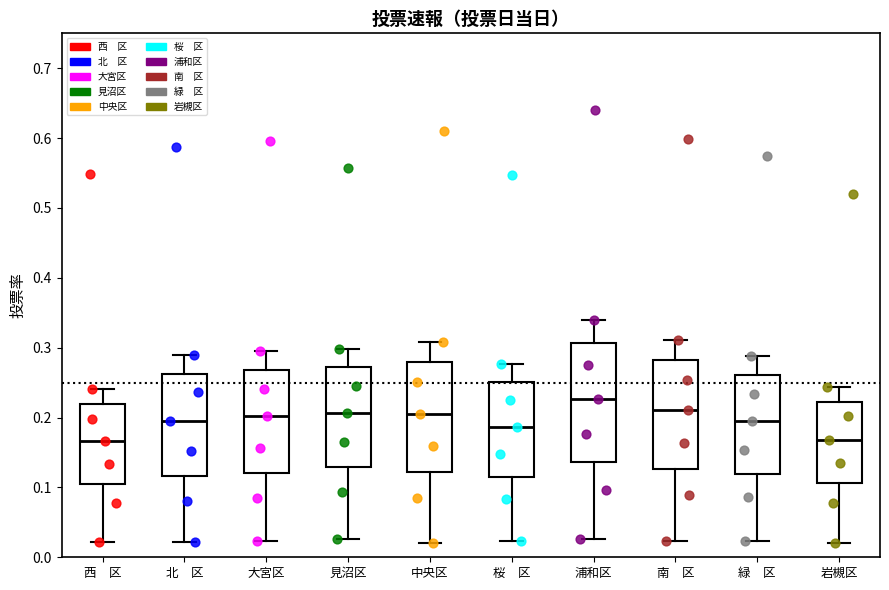

Reading left to right, read every box against the y-axis: the position of its median line, the range the box covers, and the ends of its whiskers. The values are not printed on the chart, so give them approximately, as read against the axis.

西 区: median 0.17, box 0.11 to 0.22, whiskers 0.02 to 0.24
北 区: median 0.20, box 0.12 to 0.26, whiskers 0.02 to 0.29
大宮区: median 0.20, box 0.12 to 0.27, whiskers 0.02 to 0.30
見沼区: median 0.21, box 0.13 to 0.27, whiskers 0.03 to 0.30
中央区: median 0.21, box 0.12 to 0.28, whiskers 0.02 to 0.31
桜 区: median 0.19, box 0.11 to 0.25, whiskers 0.02 to 0.28
浦和区: median 0.23, box 0.14 to 0.31, whiskers 0.03 to 0.34
南 区: median 0.21, box 0.13 to 0.28, whiskers 0.02 to 0.31
緑 区: median 0.20, box 0.12 to 0.26, whiskers 0.02 to 0.29
岩槻区: median 0.17, box 0.11 to 0.22, whiskers 0.02 to 0.24